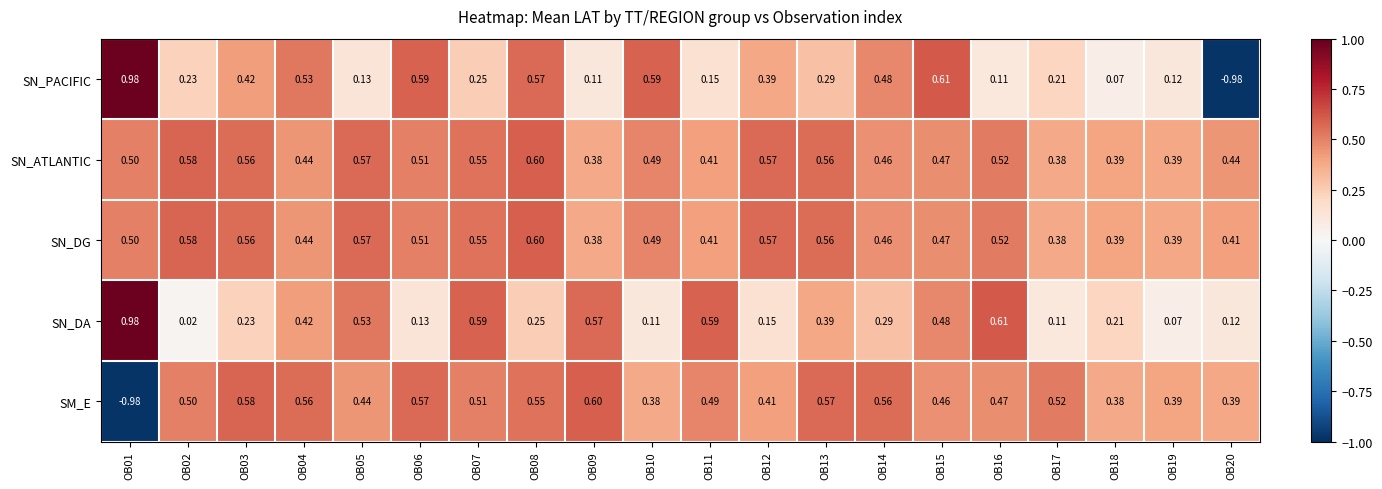

Which series has the widest spread of values?

SN_PACIFIC